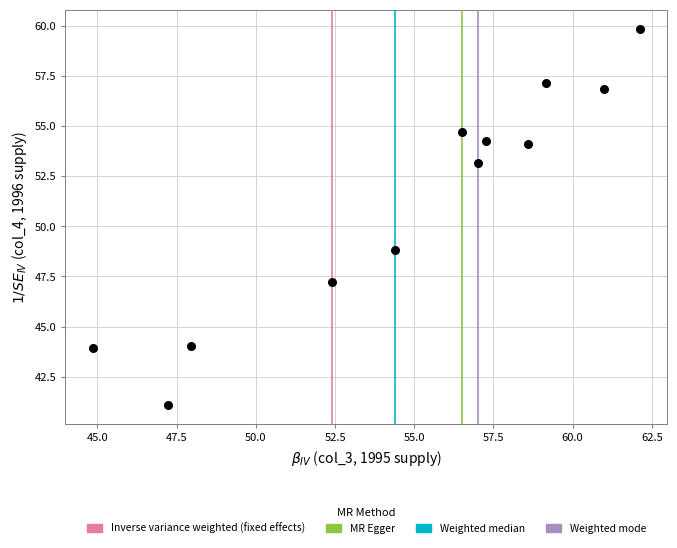

What is the average X value?

54.9